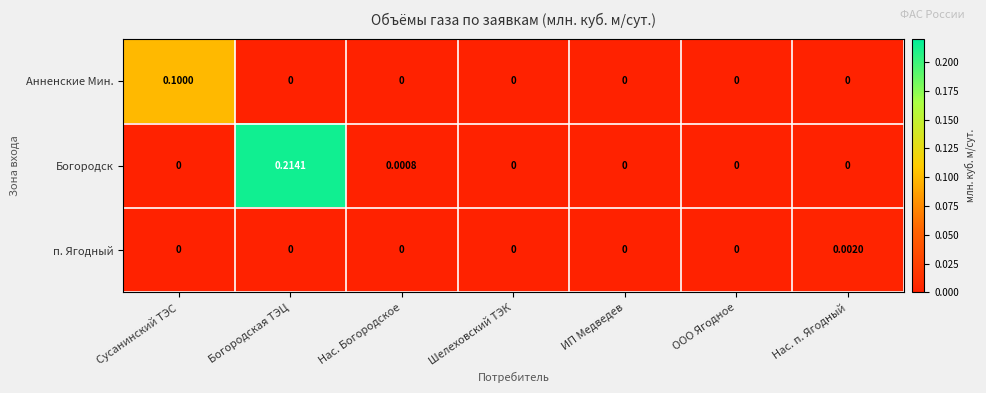

At which category is the sum across all series the highest?

Богородская ТЭЦ